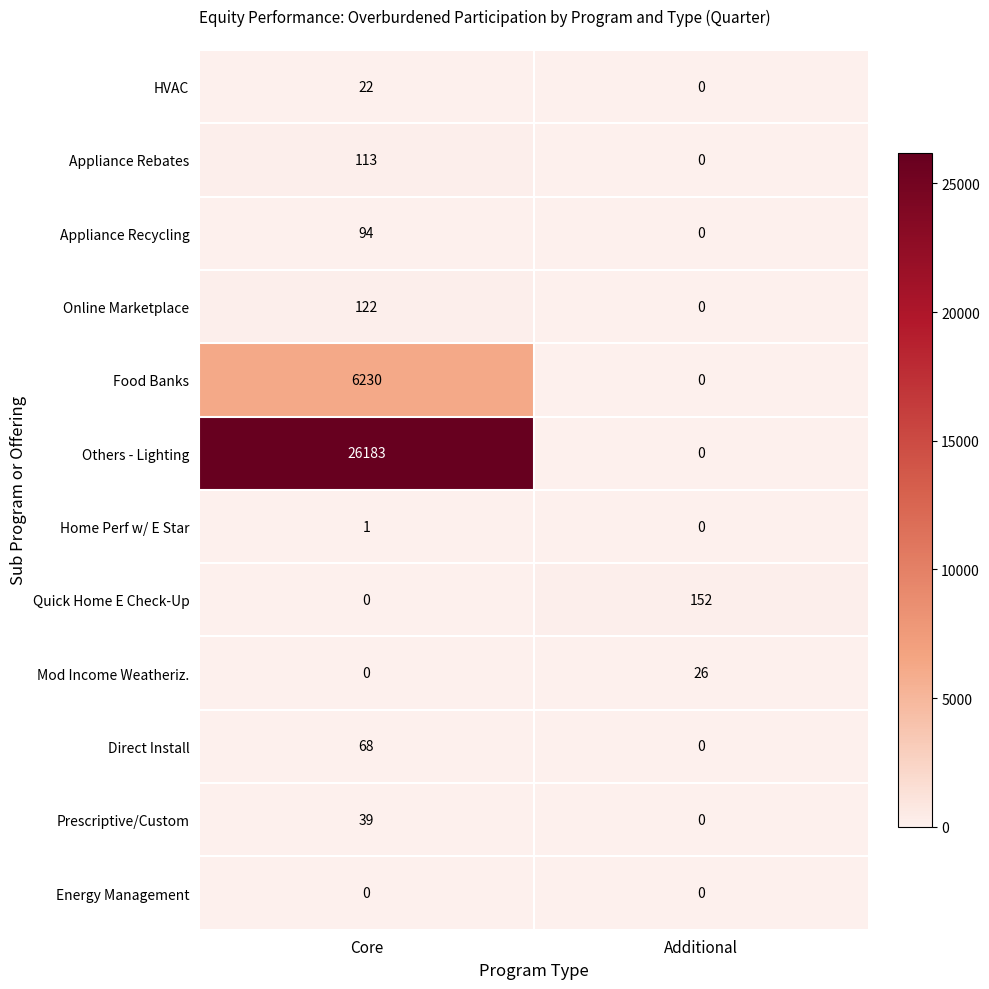

The value of Quick Home E Check-Up at Core is 0. True or false?

True